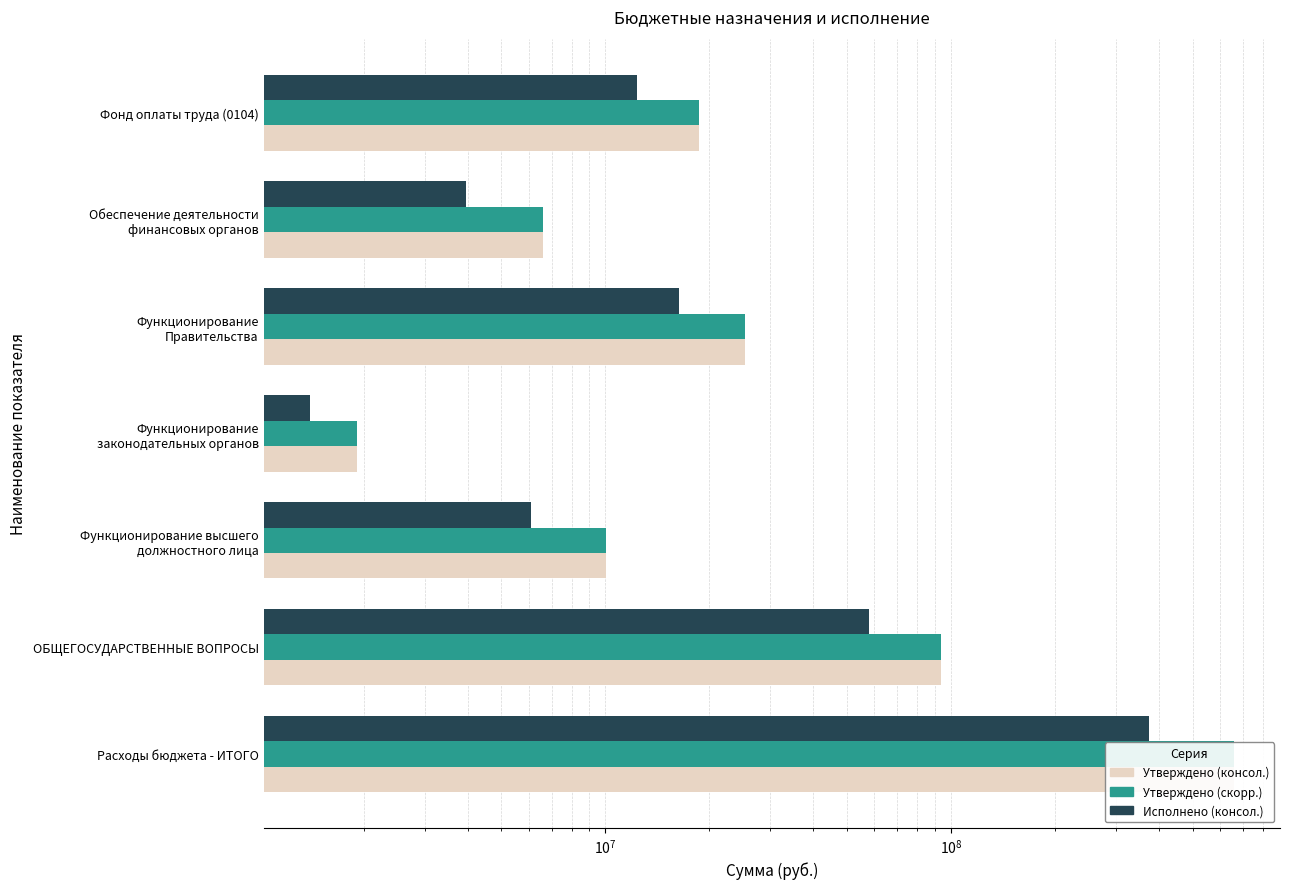

What is the maximum value for Утверждено (скорр.)?

657979355.2